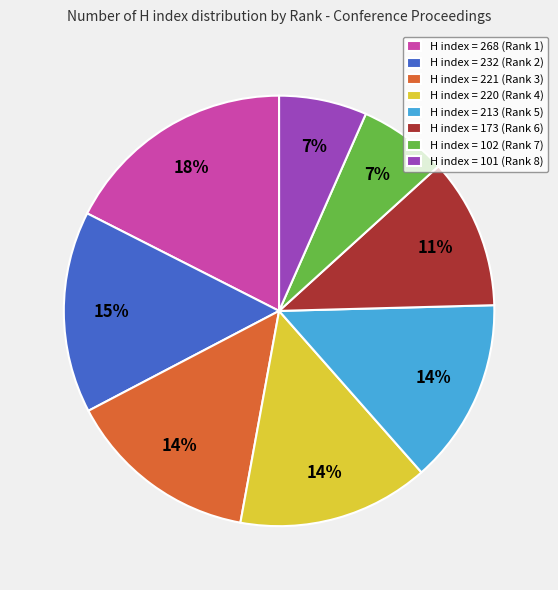

Does any single category account for the majority?

No